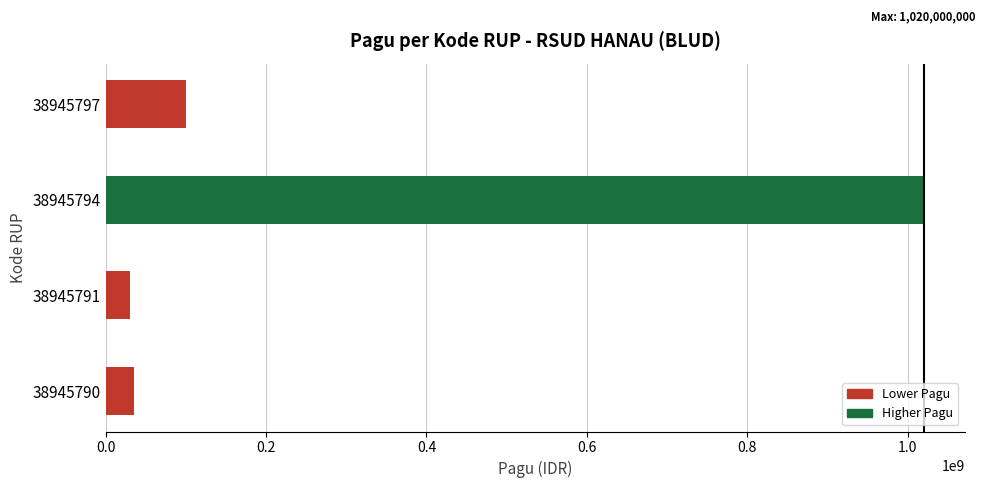

What is the average value?

296500000